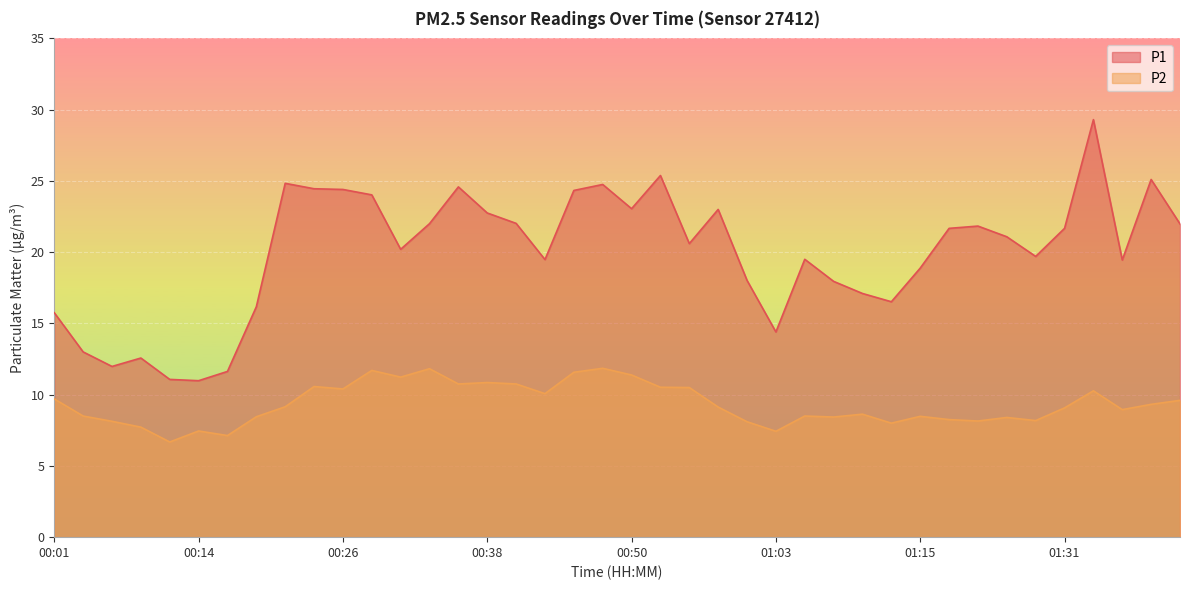

List the series in order of their peak value, highest first.

P1, P2